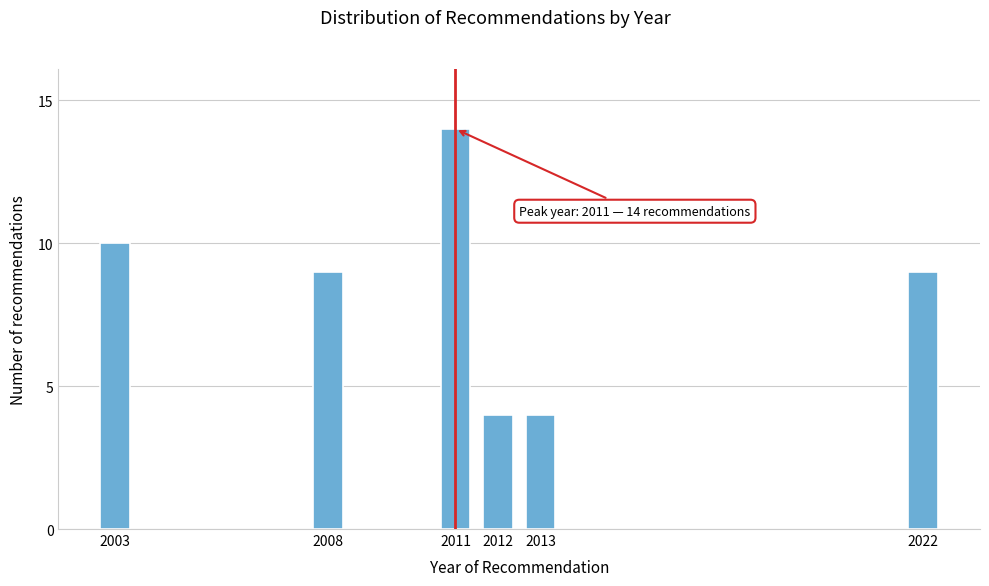

Reading left to right, extract all data points from this chart.

10	9	14	4	4	9